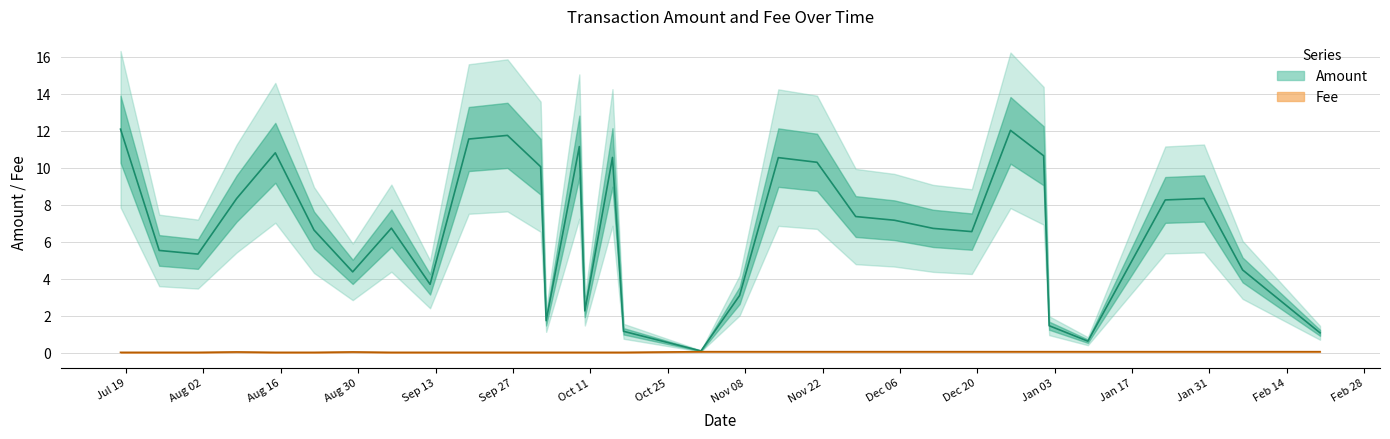

True or false: Fee and Amount cross at least once.

False